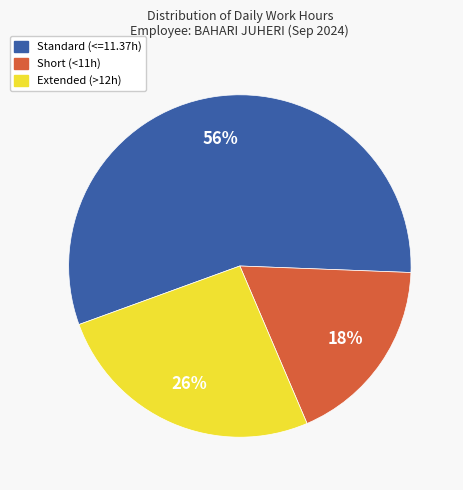

Is there any slice that represents more than half of the pie?

Yes